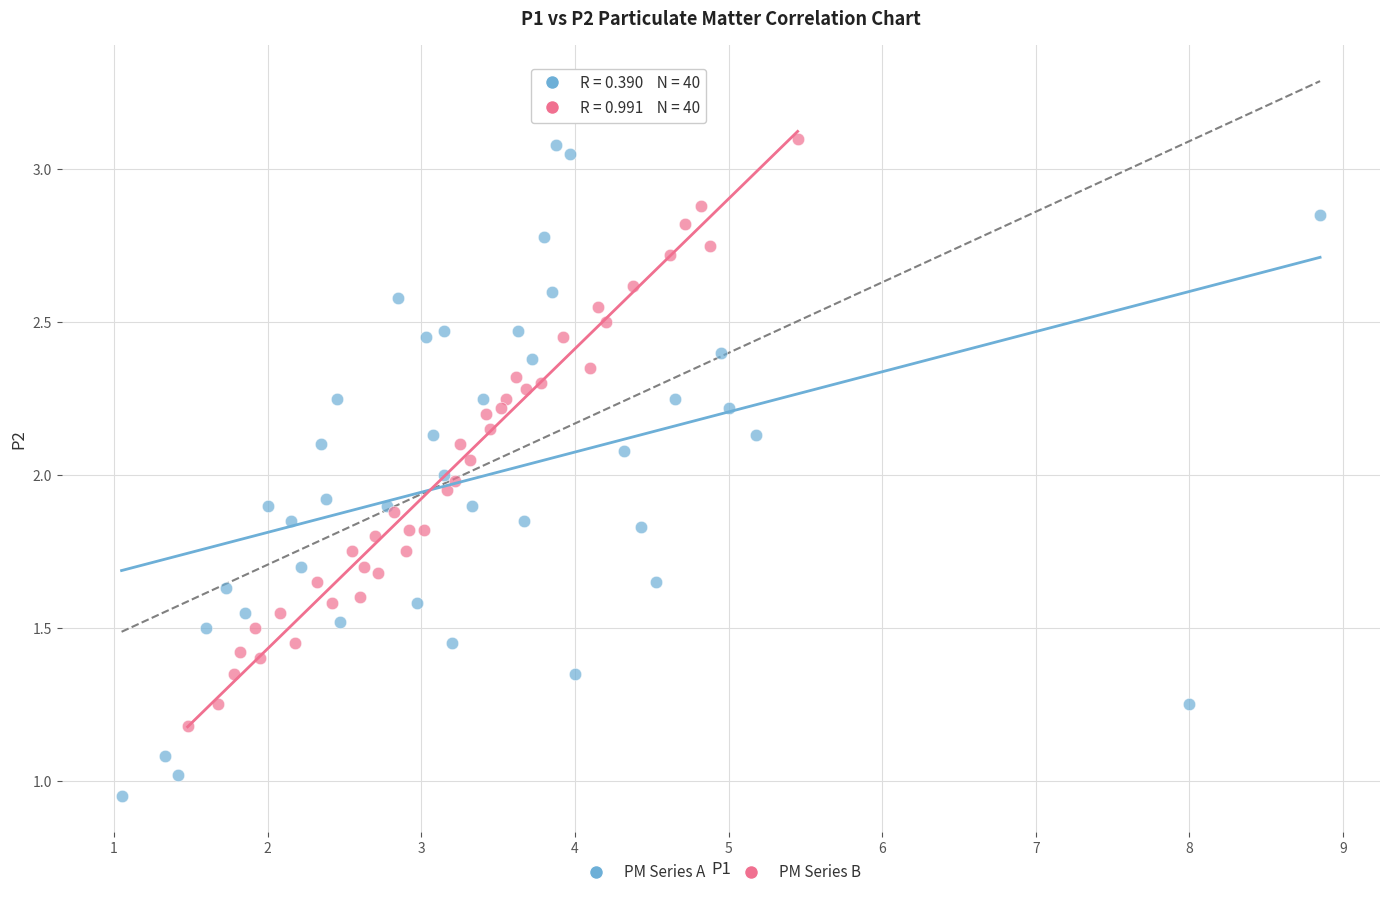

Which series reaches the minimum Y coordinate?

PM Series A